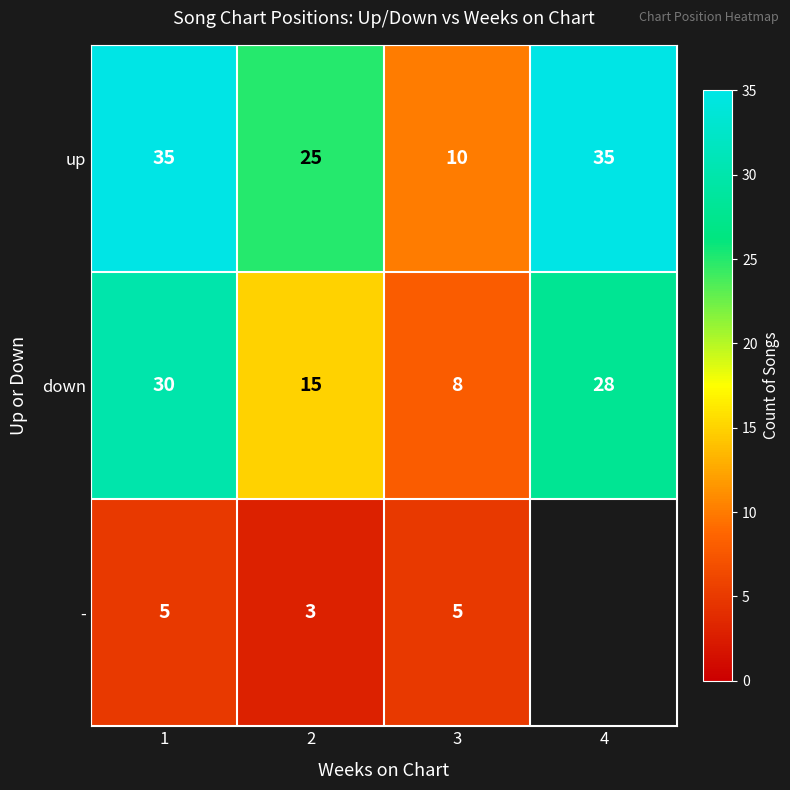

What is the sum of the up values at 4 and 1?

70